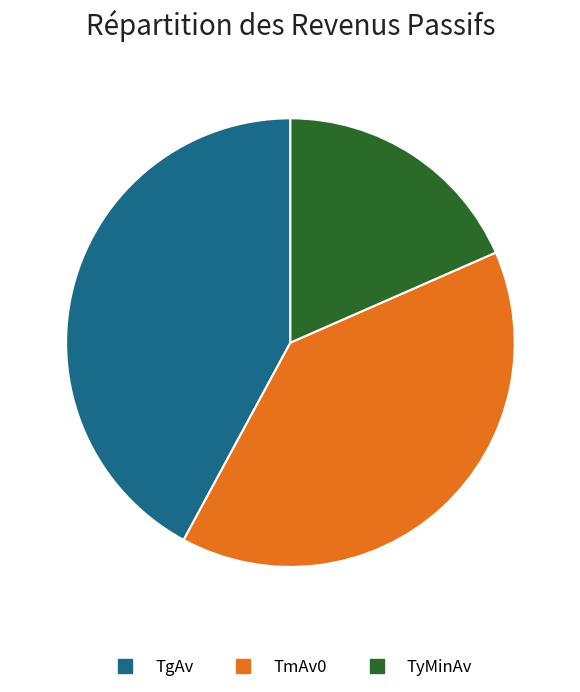

Combined, do TmAv0 and TyMinAv account for over 50%?

Yes